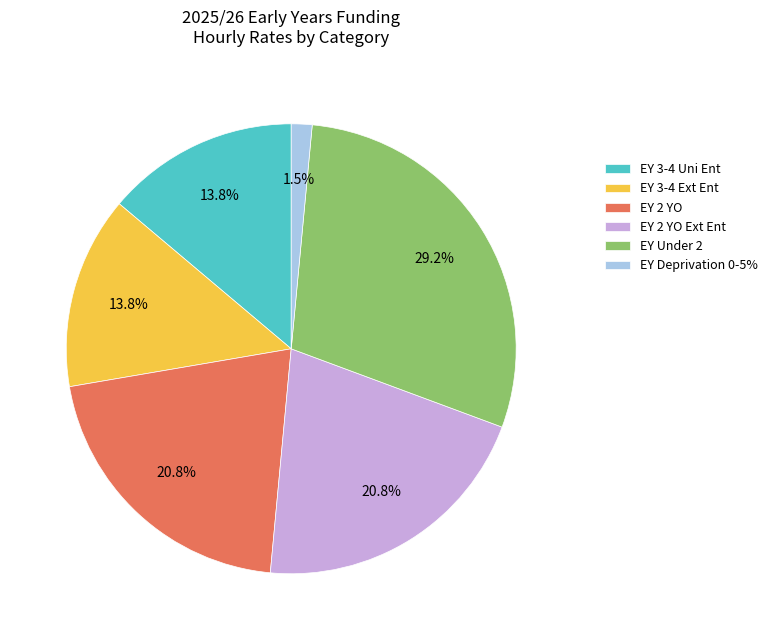

To the nearest percent, what is the average slice percentage?

17%